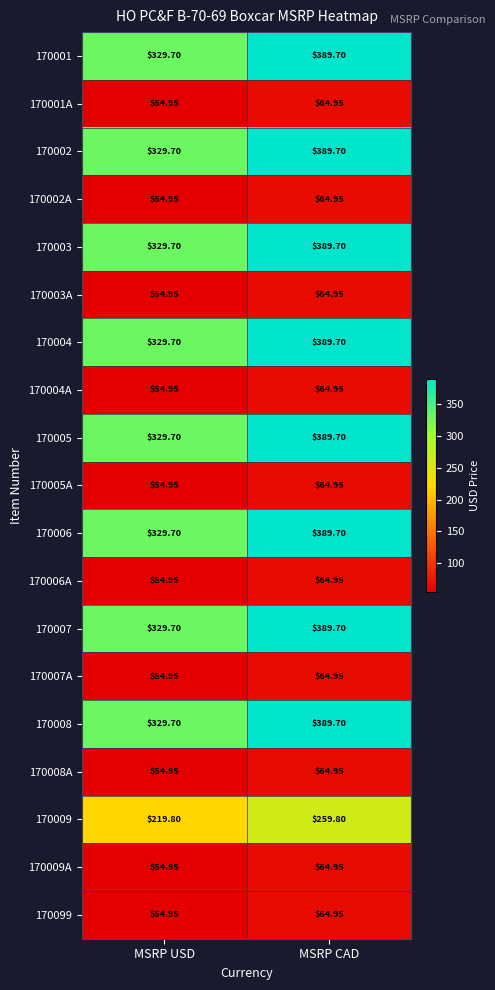

At which label does 170004 first exceed 389?

MSRP CAD